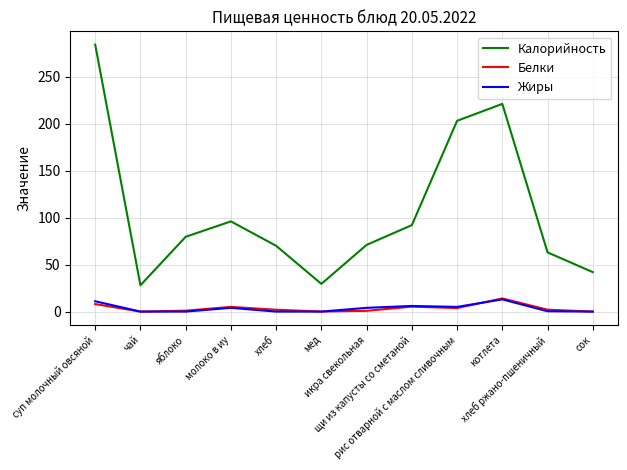

Where is the first local maximum for Белки?

молоко в иу